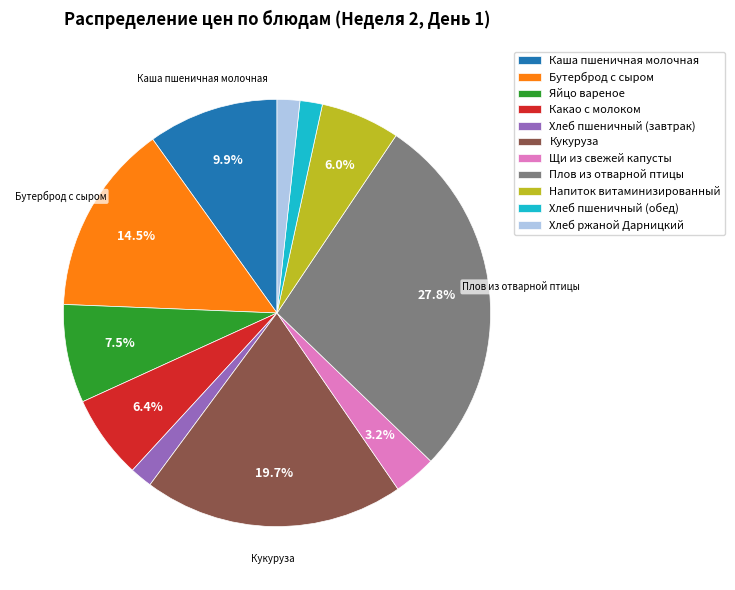

To the nearest percent, what is the difference between the largest and smallest slice percentages?

26%